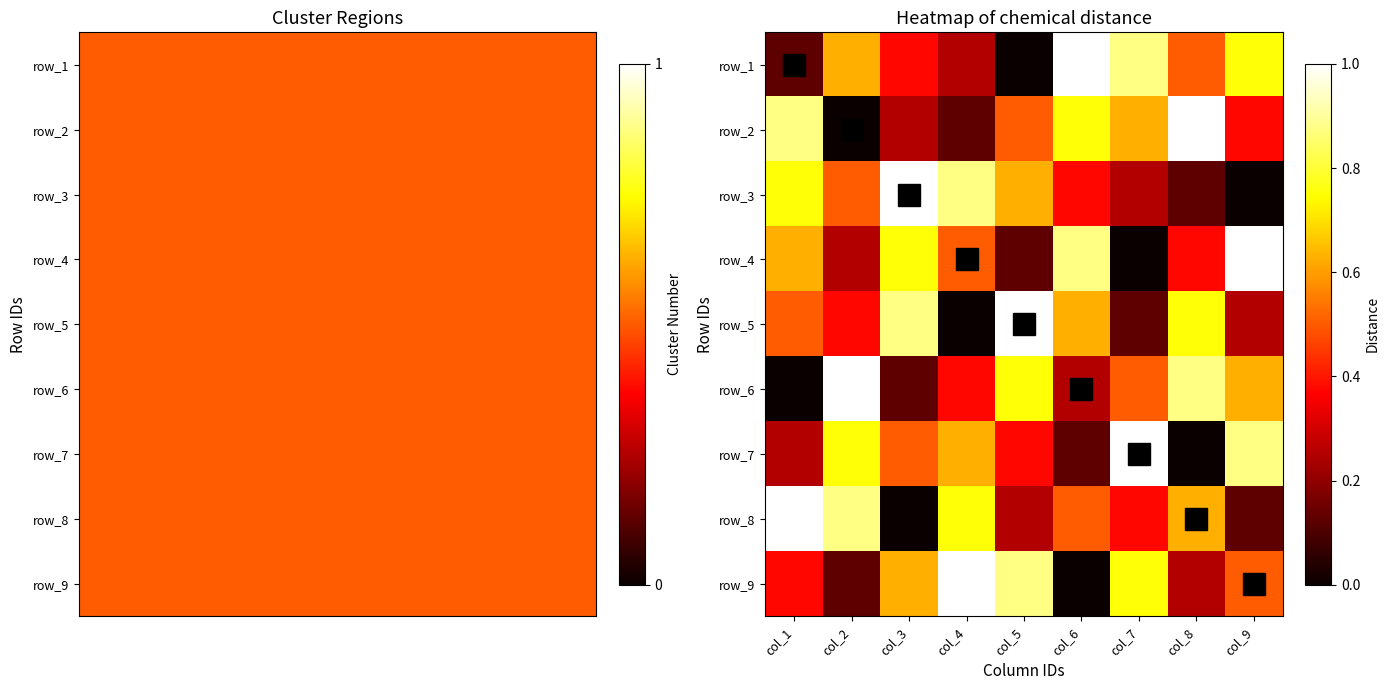

Count the row_7 values in the range 0 to 1.

9